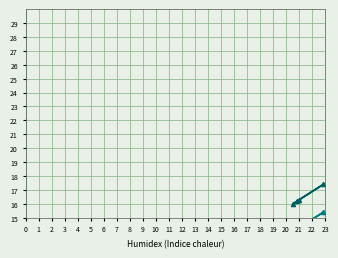

Does the chart have visible grid lines?

Yes